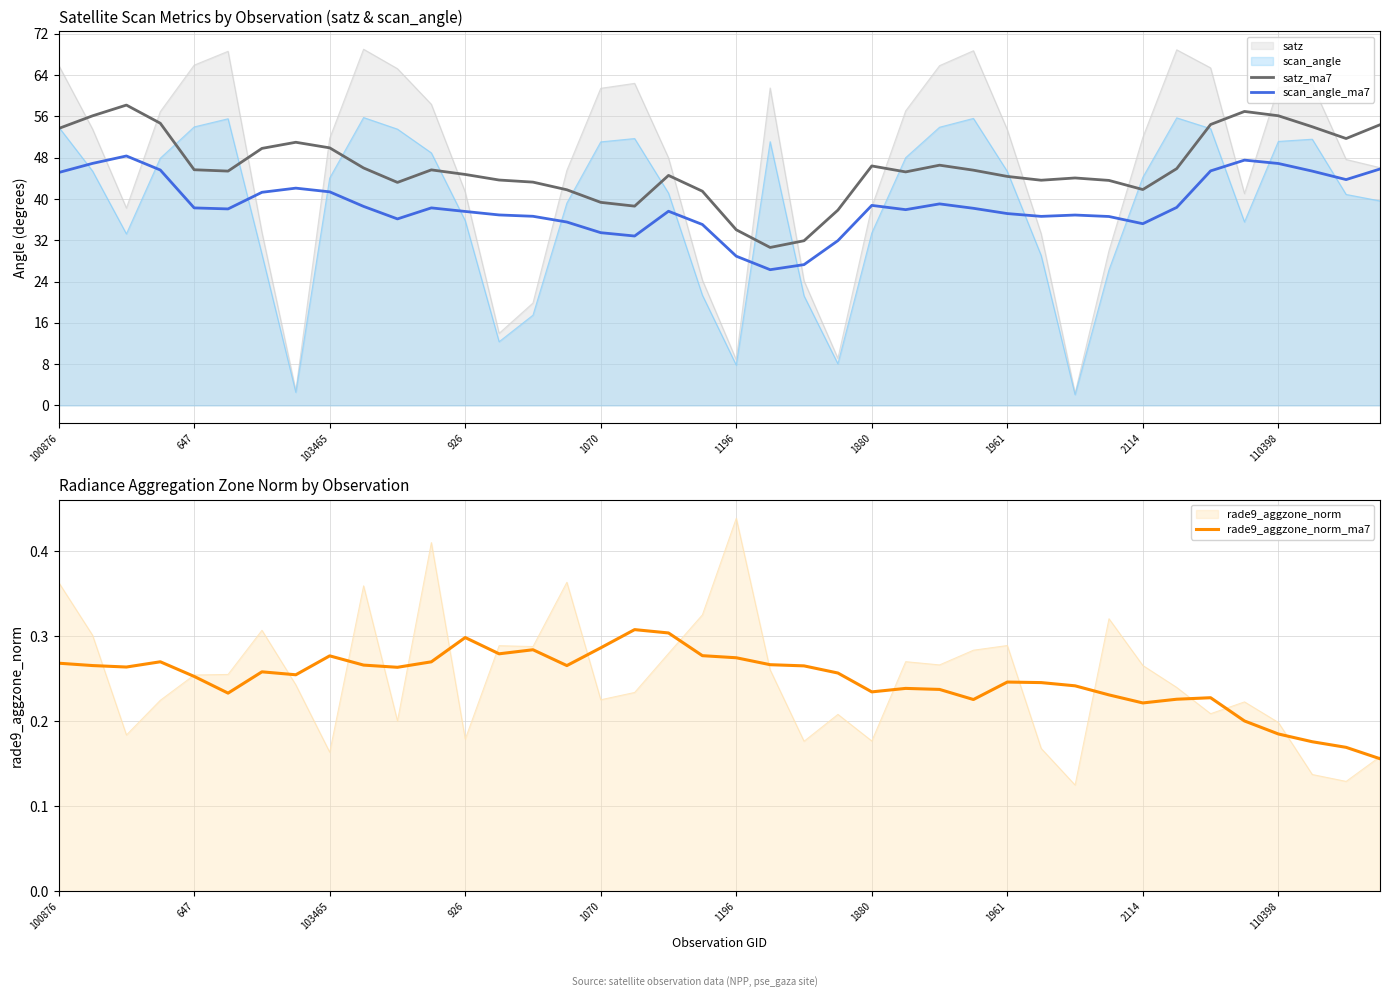

Does the chart have visible grid lines?

Yes